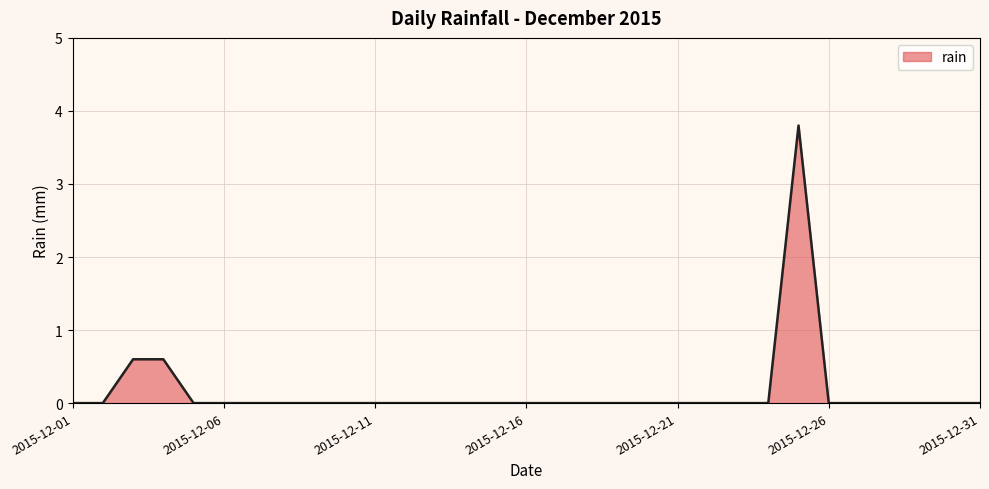

What is the difference between the maximum and minimum values?

3.8